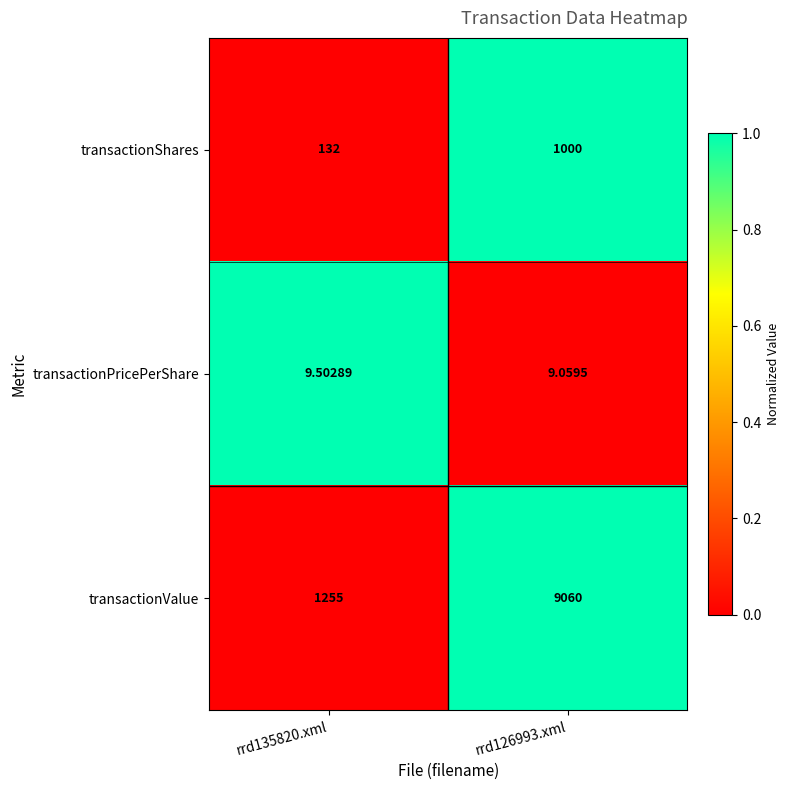

What is the total value across all series at rrd135820.xml?

1396.5